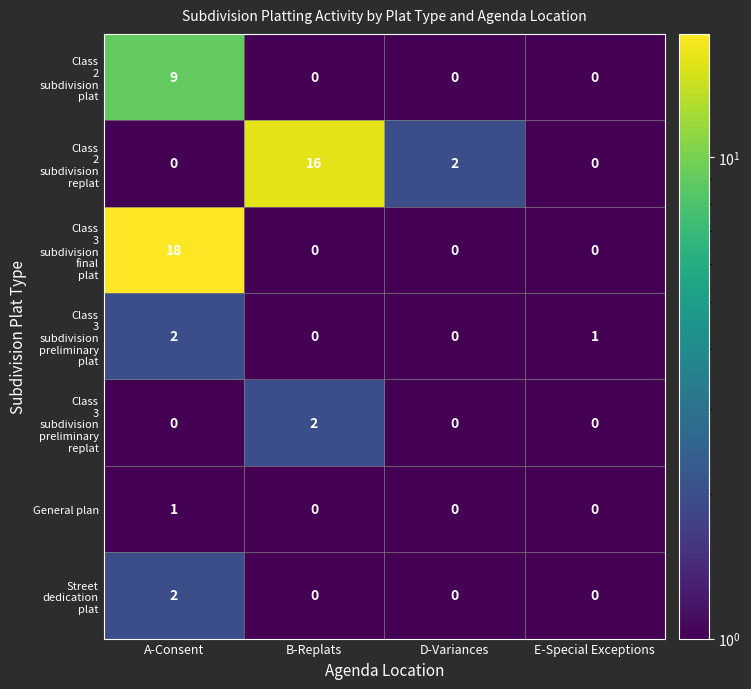

How many General plan values are between 0 and 1?

4